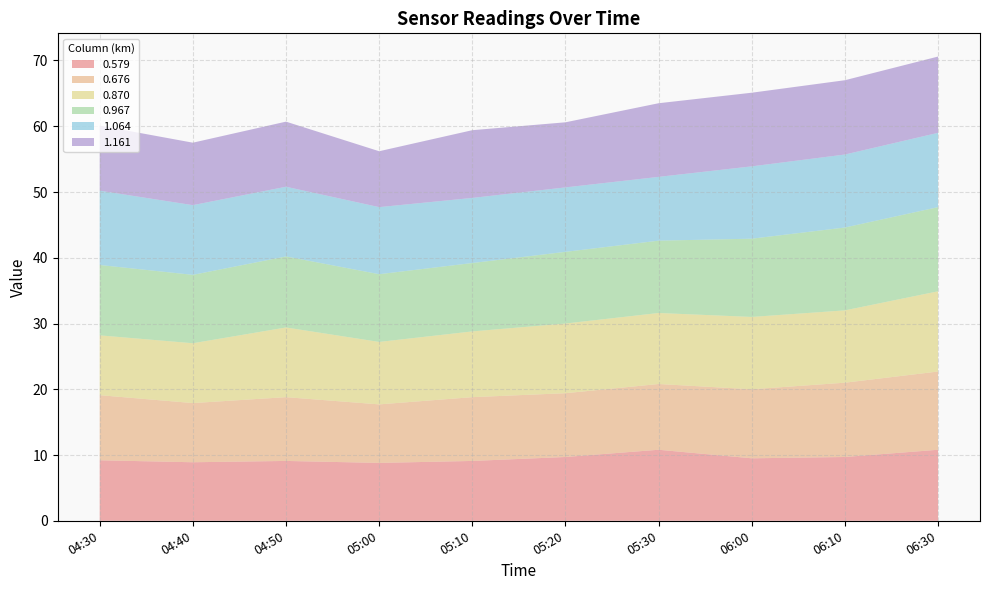

Reading left to right, transcribe all the data shown in this chart.

0.579: 04:30=9.2	04:40=8.9	04:50=9.1	05:00=8.8	05:10=9.1	05:20=9.7	05:30=10.8	06:00=9.5	06:10=9.7	06:30=10.8
0.676: 04:30=9.9	04:40=9.0	04:50=9.7	05:00=8.9	05:10=9.7	05:20=9.7	05:30=10.0	06:00=10.5	06:10=11.3	06:30=11.9
0.870: 04:30=9.1	04:40=9.1	04:50=10.6	05:00=9.5	05:10=10.0	05:20=10.6	05:30=10.8	06:00=11.0	06:10=11.0	06:30=12.2
0.967: 04:30=10.7	04:40=10.4	04:50=10.8	05:00=10.3	05:10=10.4	05:20=10.9	05:30=11.0	06:00=11.9	06:10=12.6	06:30=12.8
1.064: 04:30=11.3	04:40=10.6	04:50=10.6	05:00=10.2	05:10=9.9	05:20=9.8	05:30=9.7	06:00=11.0	06:10=11.1	06:30=11.3
1.161: 04:30=9.9	04:40=9.5	04:50=9.9	05:00=8.5	05:10=10.3	05:20=9.9	05:30=11.2	06:00=11.2	06:10=11.3	06:30=11.6